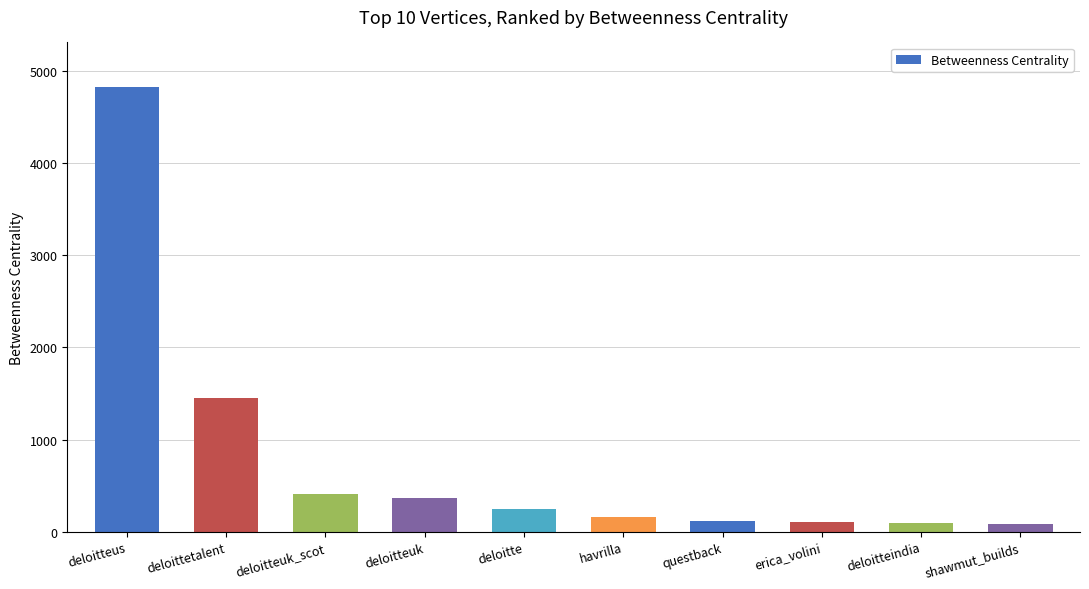

What is the sum of all values?

7854